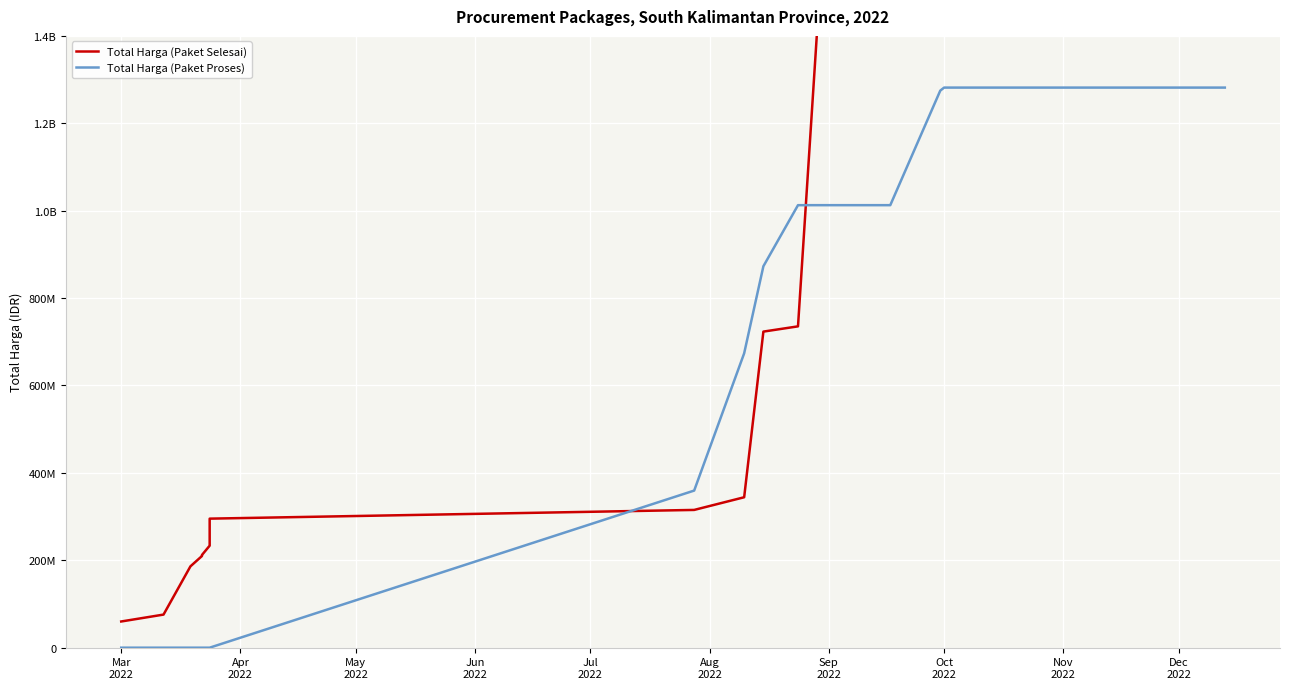

How many intersections are there between Total Harga (Paket Selesai) and Total Harga (Paket Proses)?

2